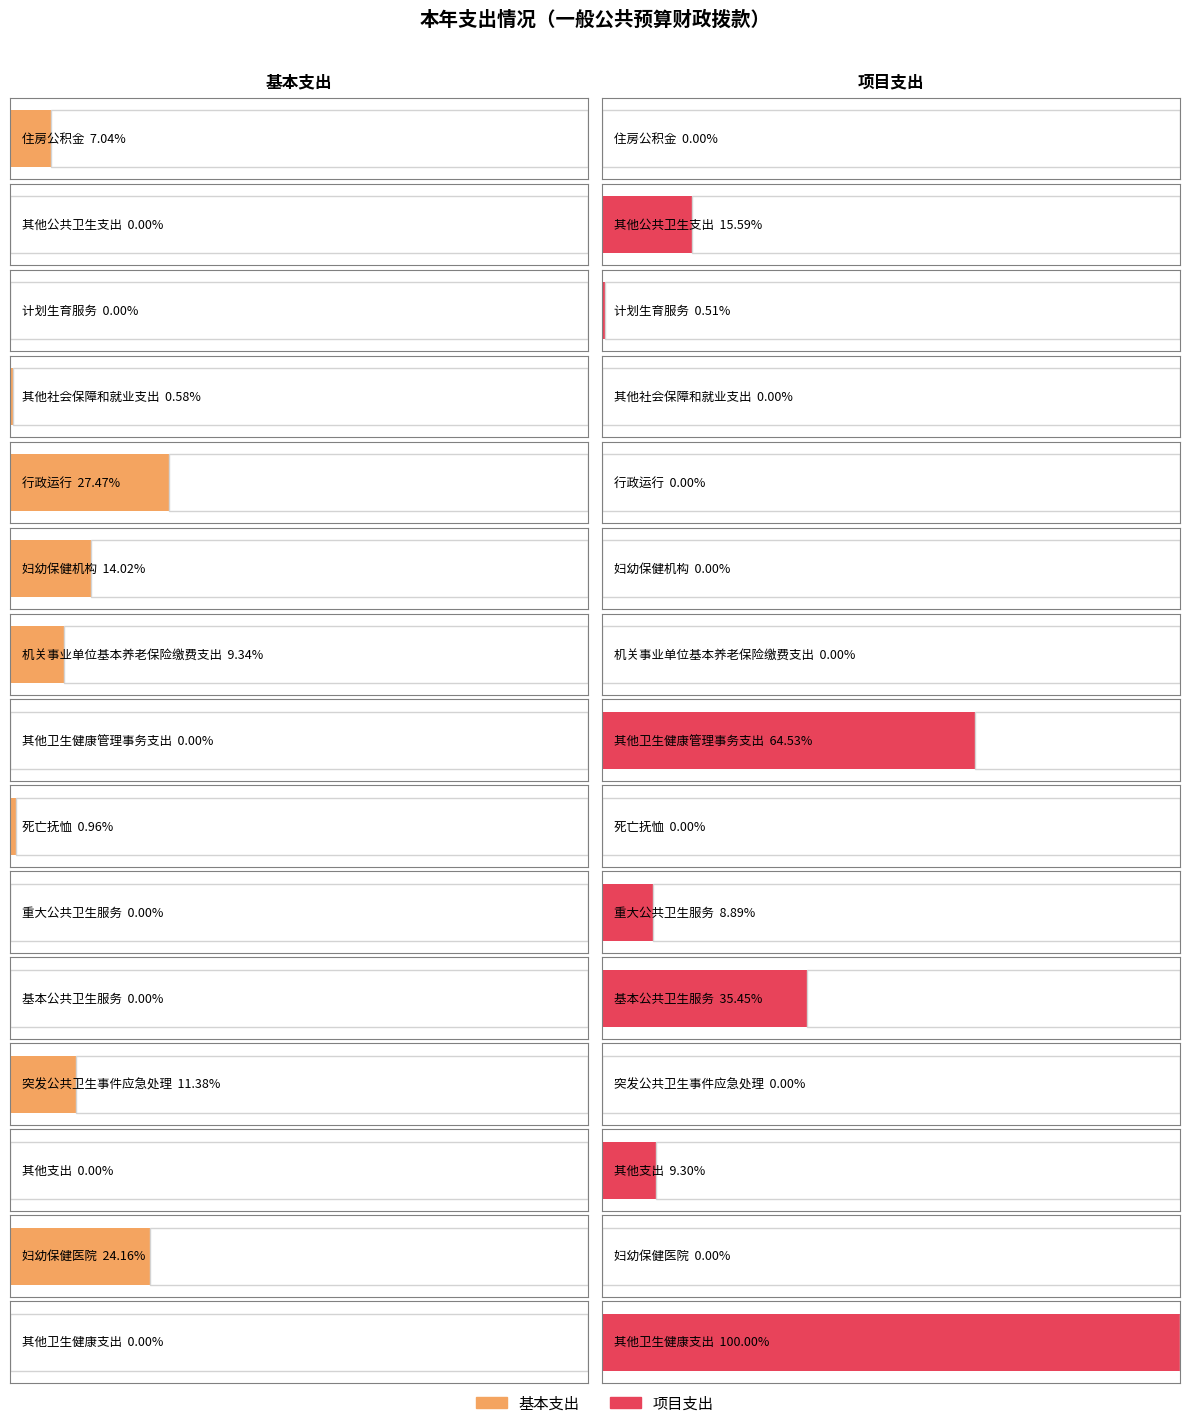

How many data points in 项目支出 are above 0?

7